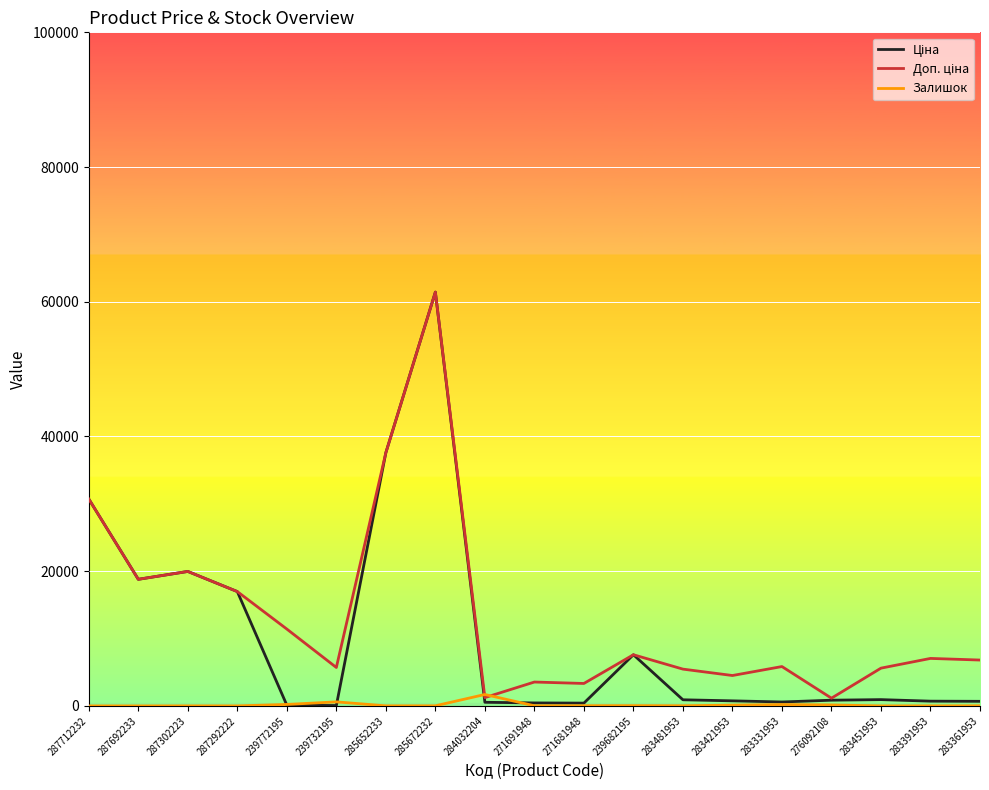

What is the total value across all series at 287692233?

37593.6